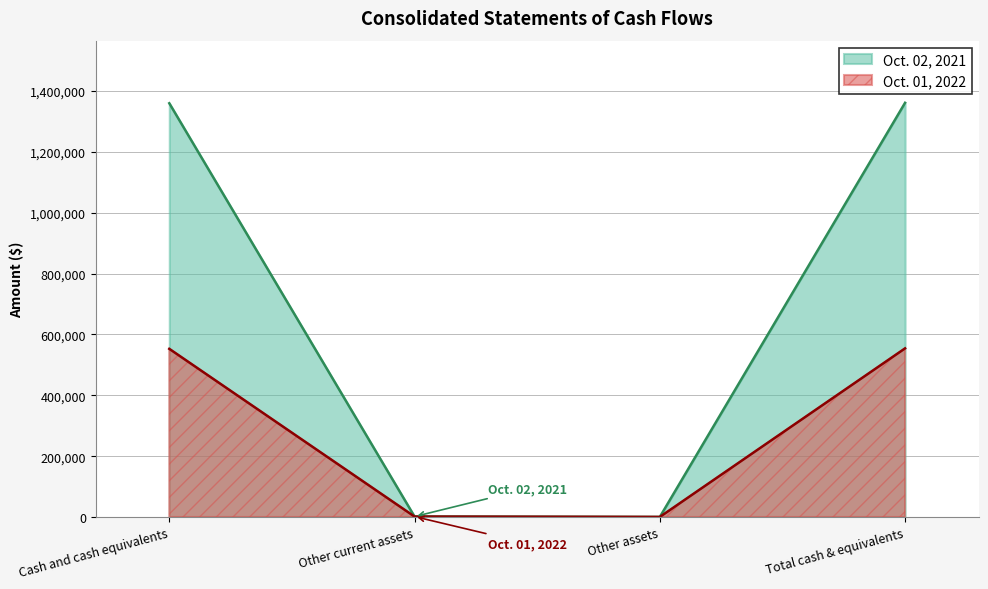

How many times do Oct. 01, 2022 and Oct. 02, 2021 cross each other?

2